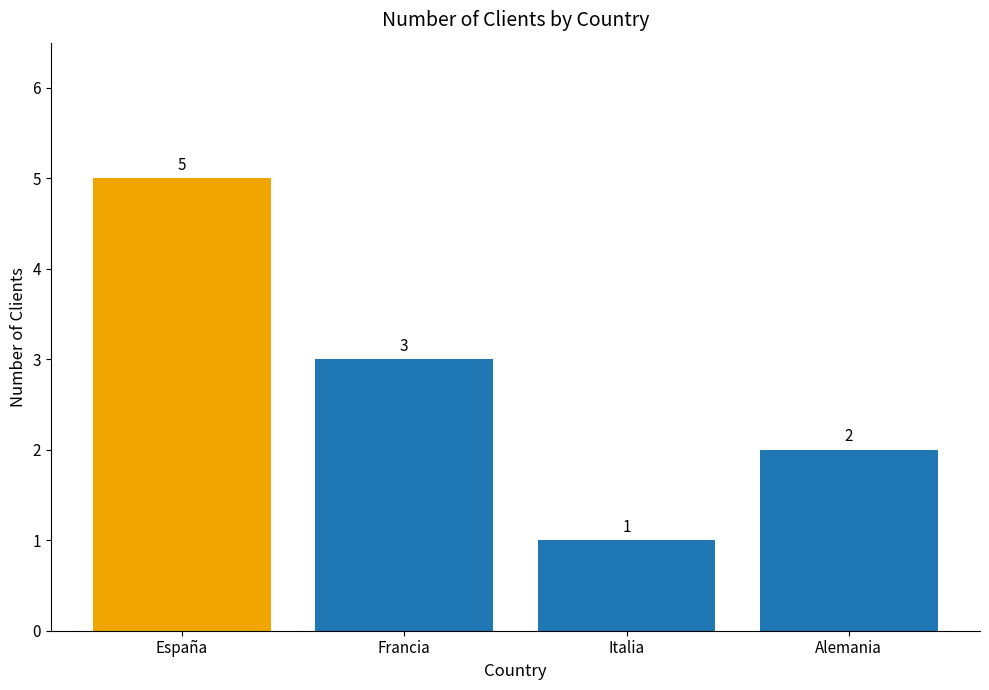

True or false: the data shows 3 at Alemania.

False